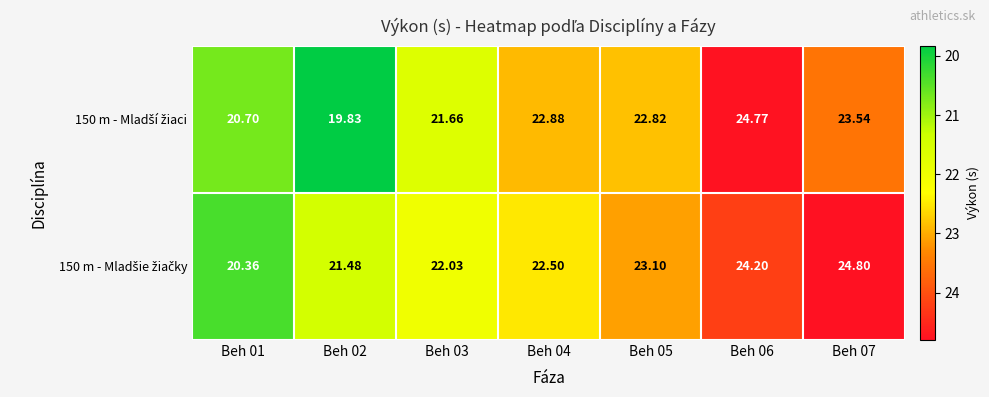

At which category does the chart reach its minimum across all series?

Beh 02